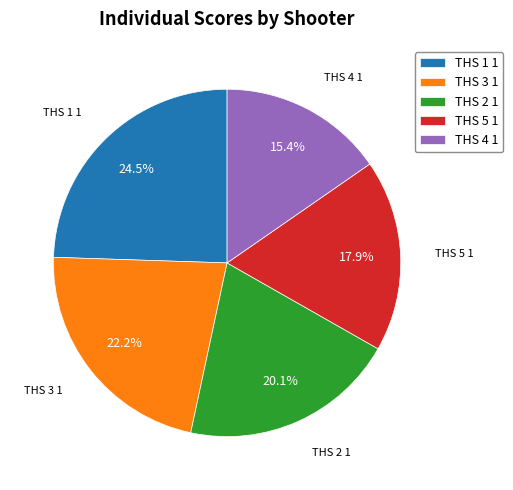

Combined, do THS 2 1 and THS 4 1 account for over 50%?

No